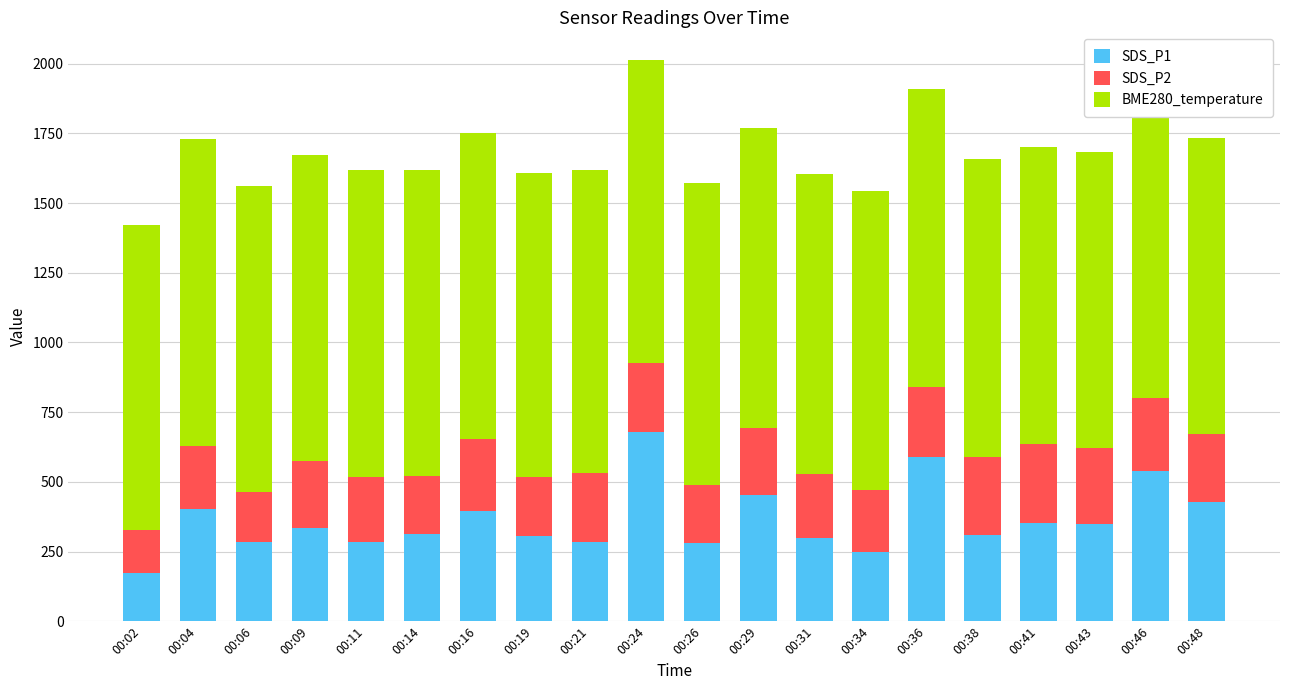

What is the total value across all series at 00:04?

1729.0